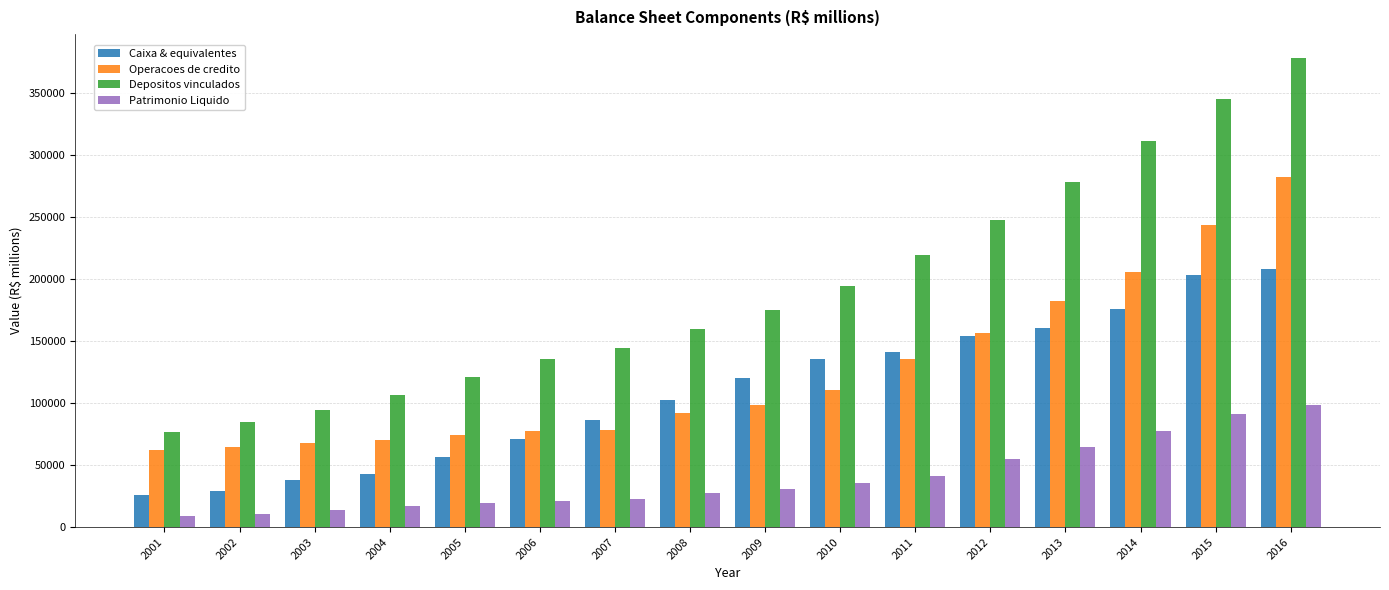

The value of Caixa & equivalentes at 2003 is 24805.5. True or false?

False